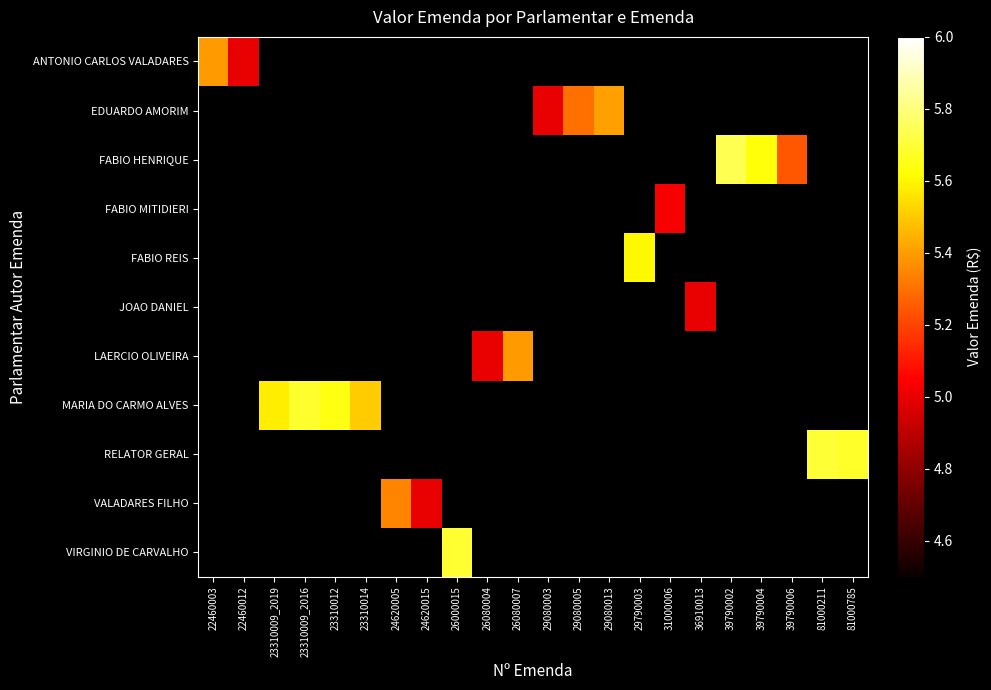

At how many categories does at least one series exceed 5?

17